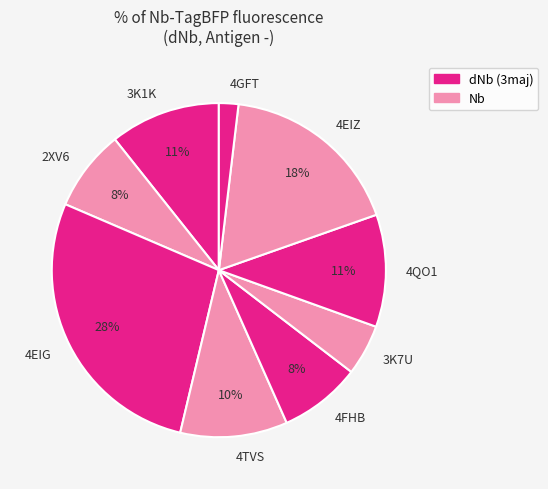

Is there a majority slice in this chart?

No